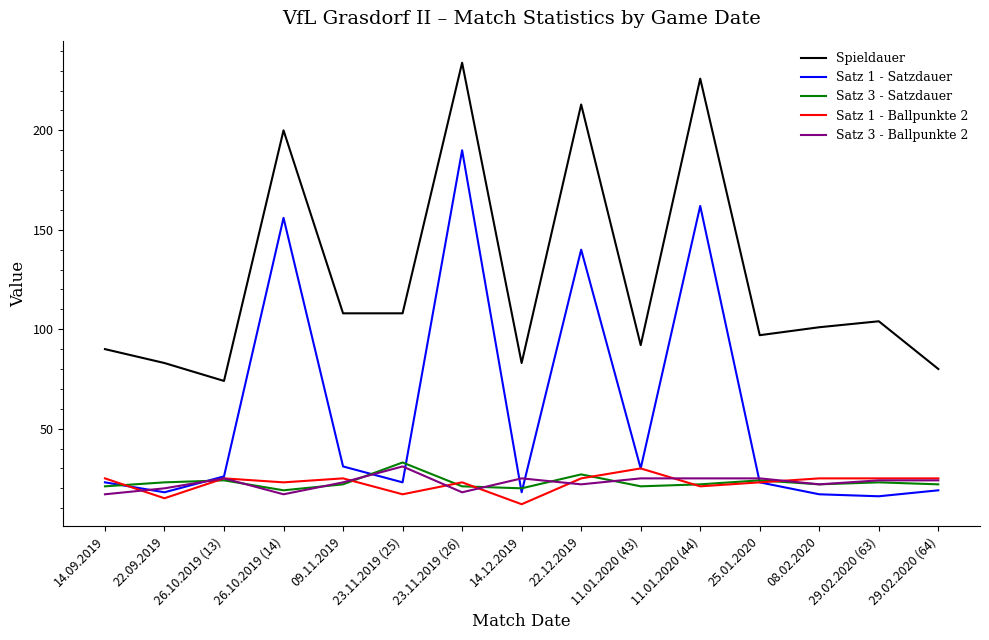

What is the difference between the highest and lowest values at 08.02.2020?

84